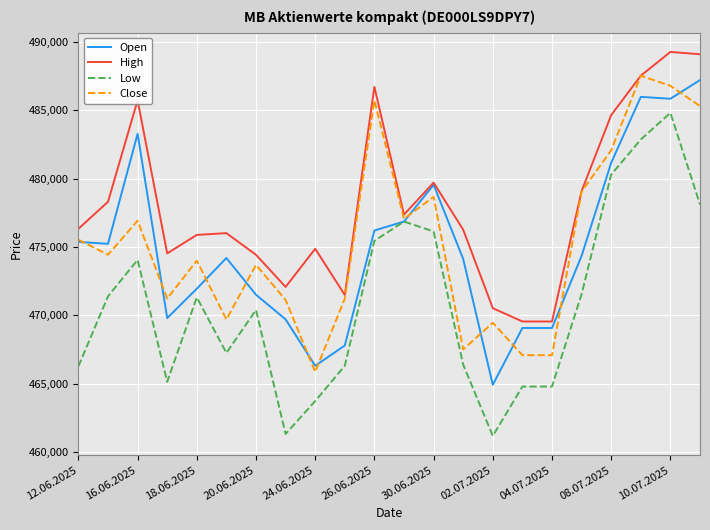

What is the lowest value of the Open series?

464912